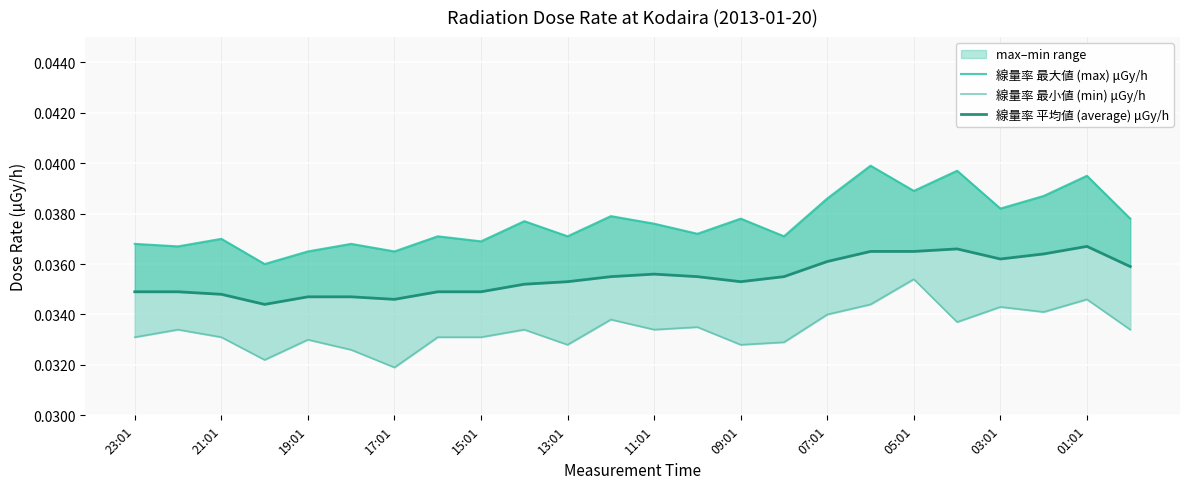

How many lines are shown in the chart?

3